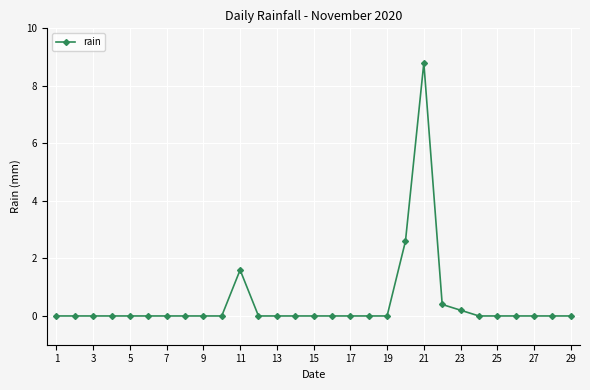

What is the difference between the maximum and minimum values?

8.8